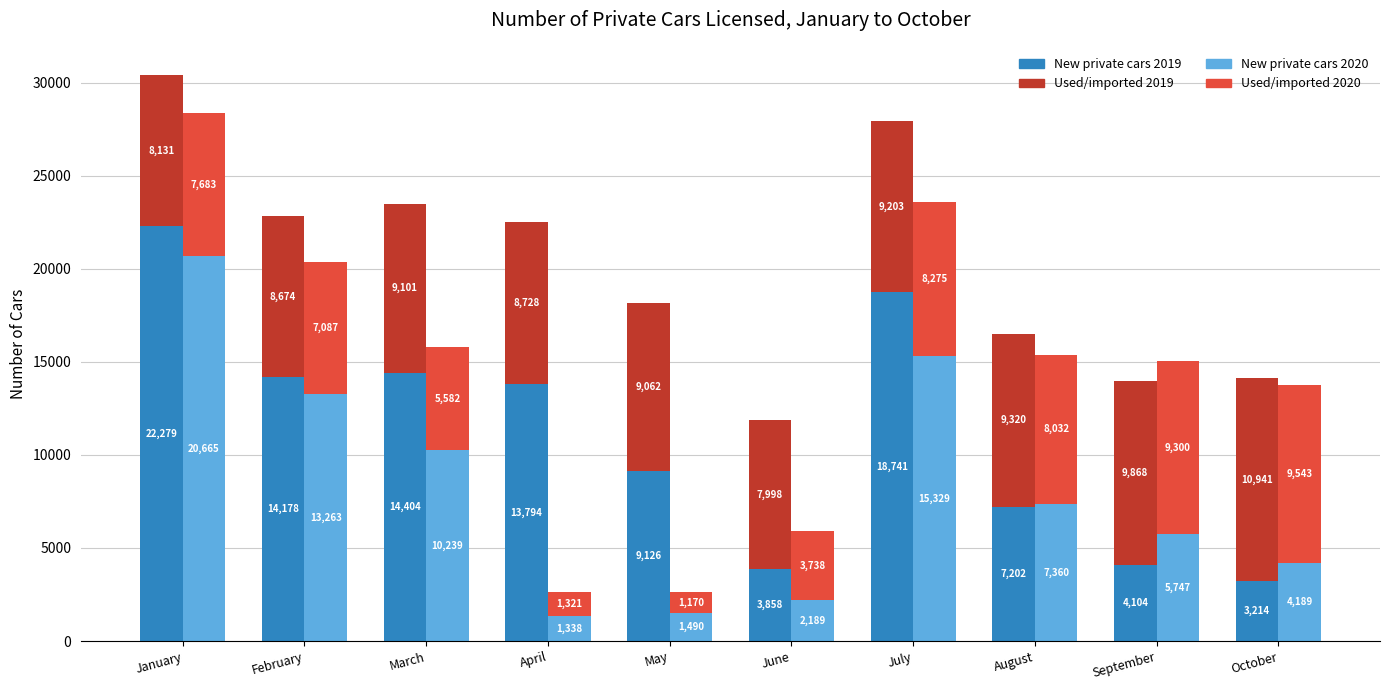

Reading left to right, extract all data points from this chart.

New private cars 2019: 22279	14178	14404	13794	9126	3858	18741	7202	4104	3214
Used/imported private cars 2019: 8131	8674	9101	8728	9062	7998	9203	9320	9868	10941
New private cars 2020: 20665	13263	10239	1338	1490	2189	15329	7360	5747	4189
Used/imported private cars 2020: 7683	7087	5582	1321	1170	3738	8275	8032	9300	9543